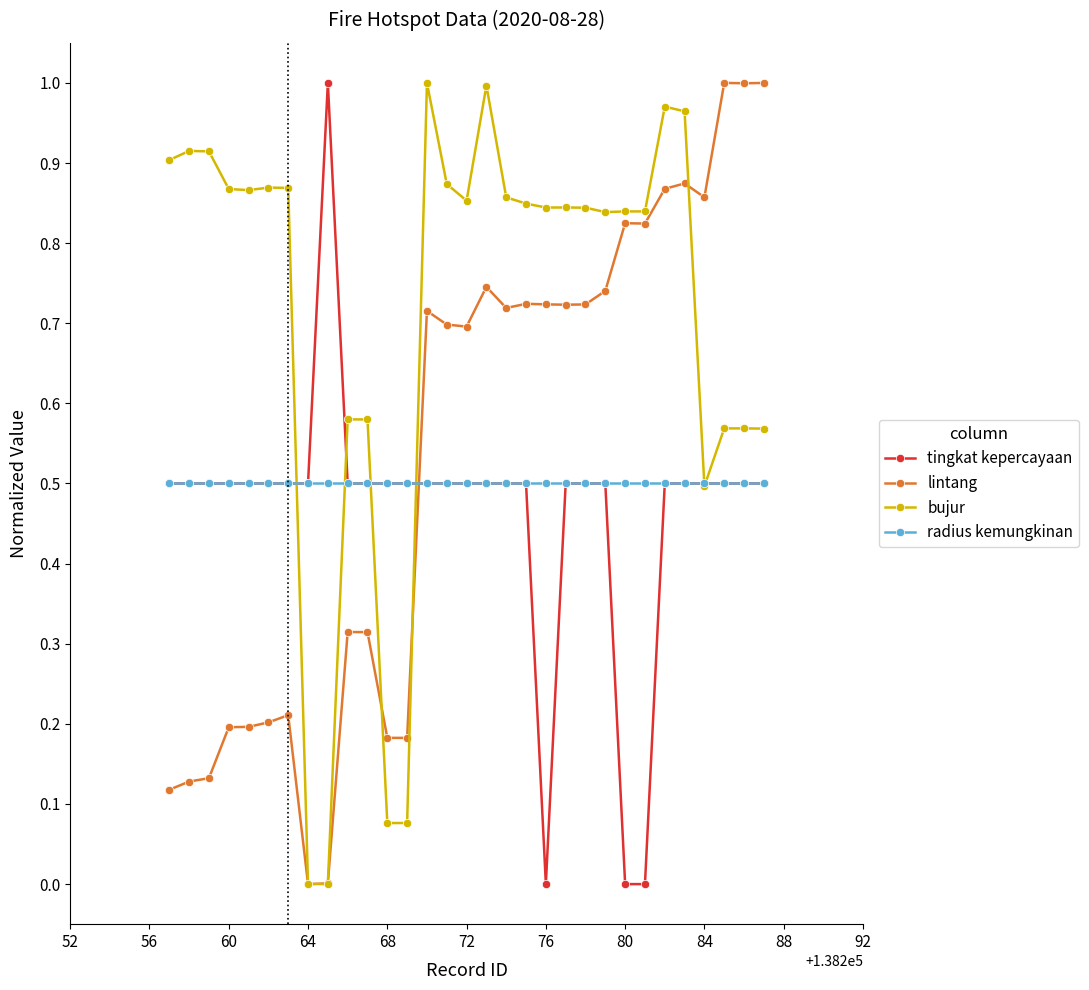

True or false: bujur has more than 0 interior local peaks.

True